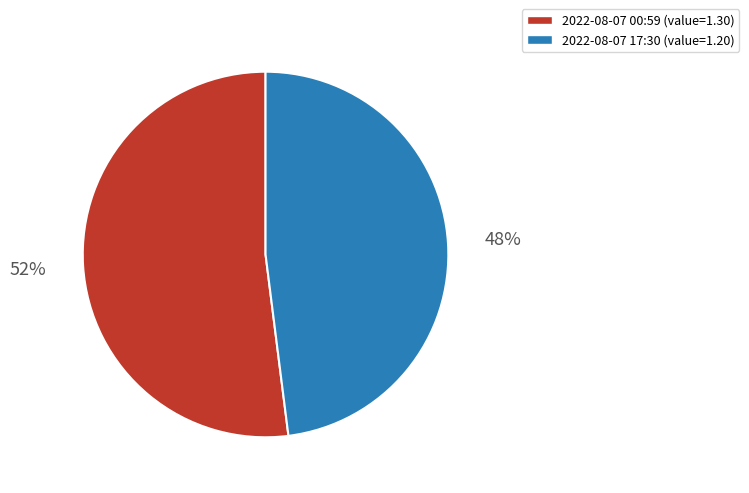

To the nearest percent, what is the difference between the largest and smallest slice percentages?

4%